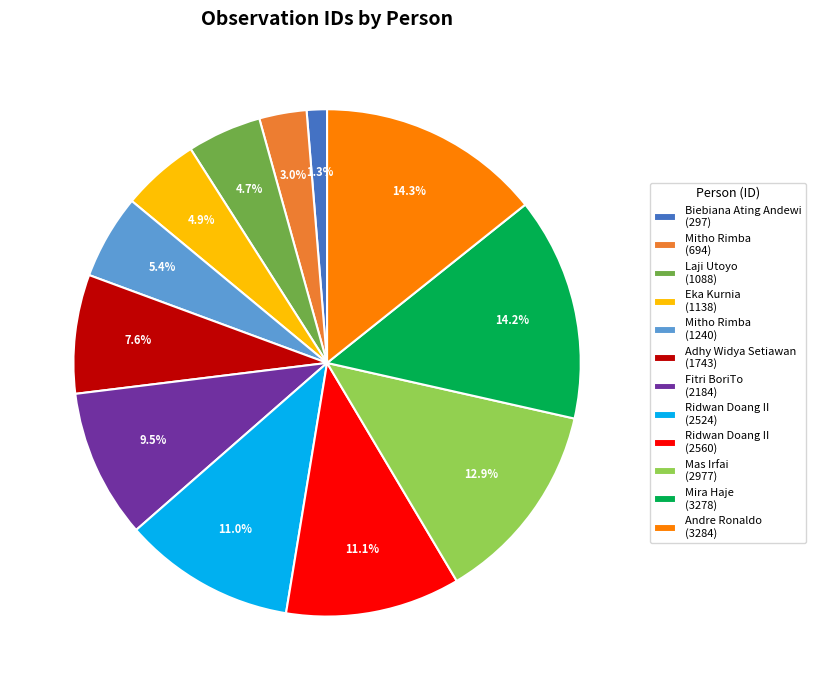

What percentage is NOT represented by Laji Utoyo (1088)?

95.3%